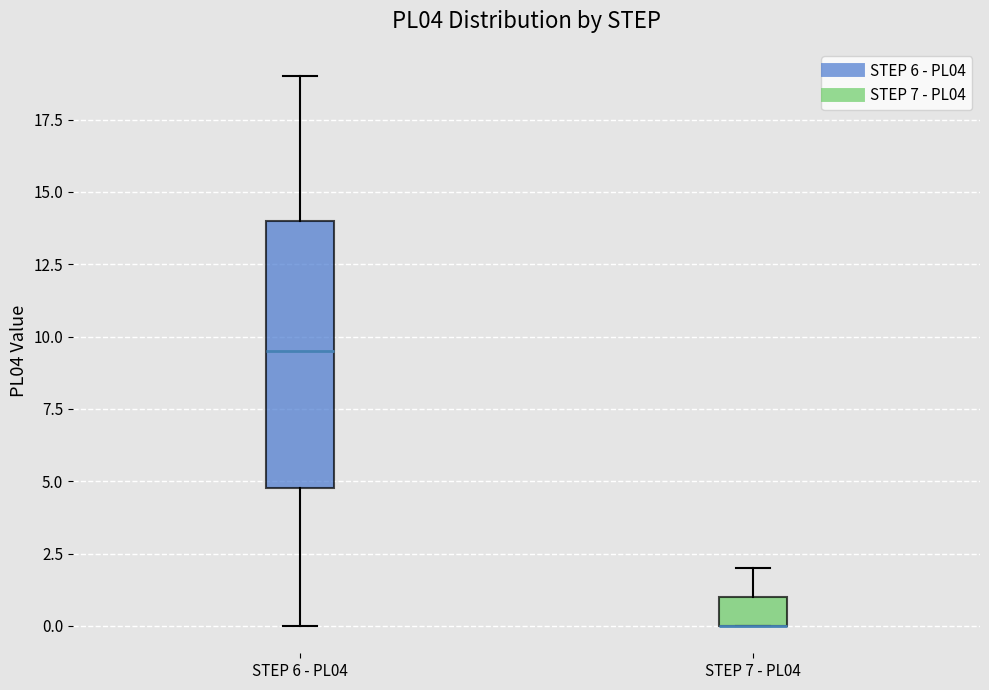

Reading left to right, read every box against the y-axis: the position of its median line, the range the box covers, and the ends of its whiskers. The values are not printed on the chart, so give them approximately, as read against the axis.

STEP 6 - PL04: median 9.5, box 5.0 to 14.0, whiskers 0.0 to 19.0
STEP 7 - PL04: median 0.0 (drawn on the box's lower edge), box 0.0 to 1.0, whiskers 0.0 to 2.0